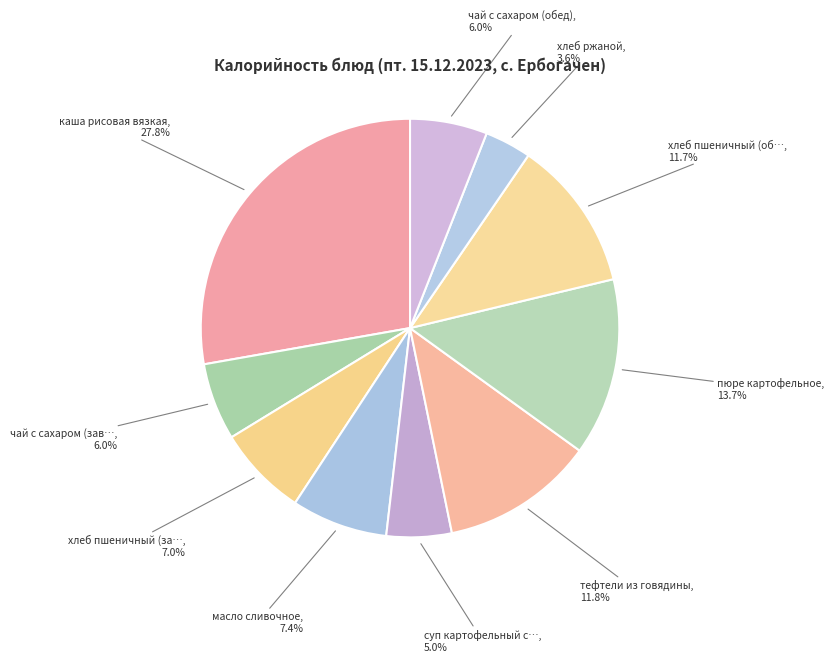

Count the number of slices in the pie.

10